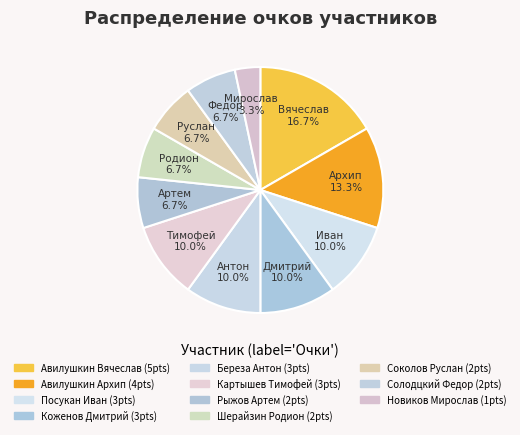

To the nearest percent, what is the combined percentage of Новиков Мирослав and Соколов Руслан?

10%